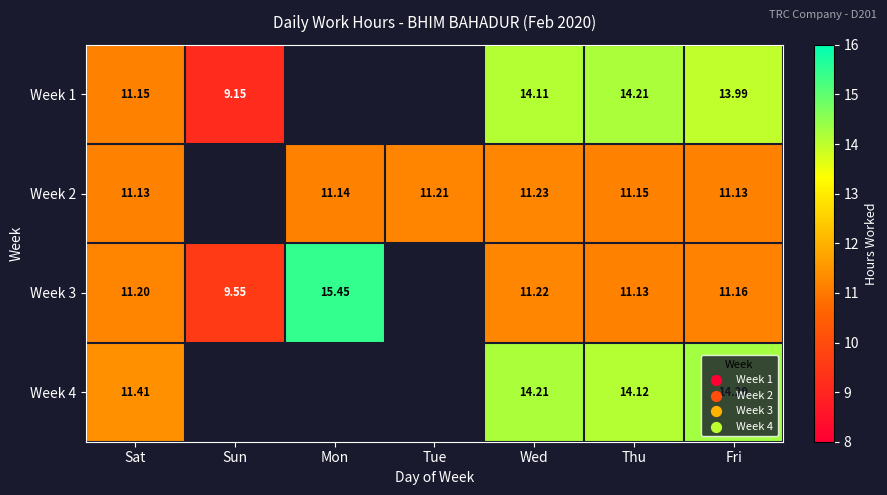

What is the difference between the maximum and minimum values in the Week 3 series?

5.9